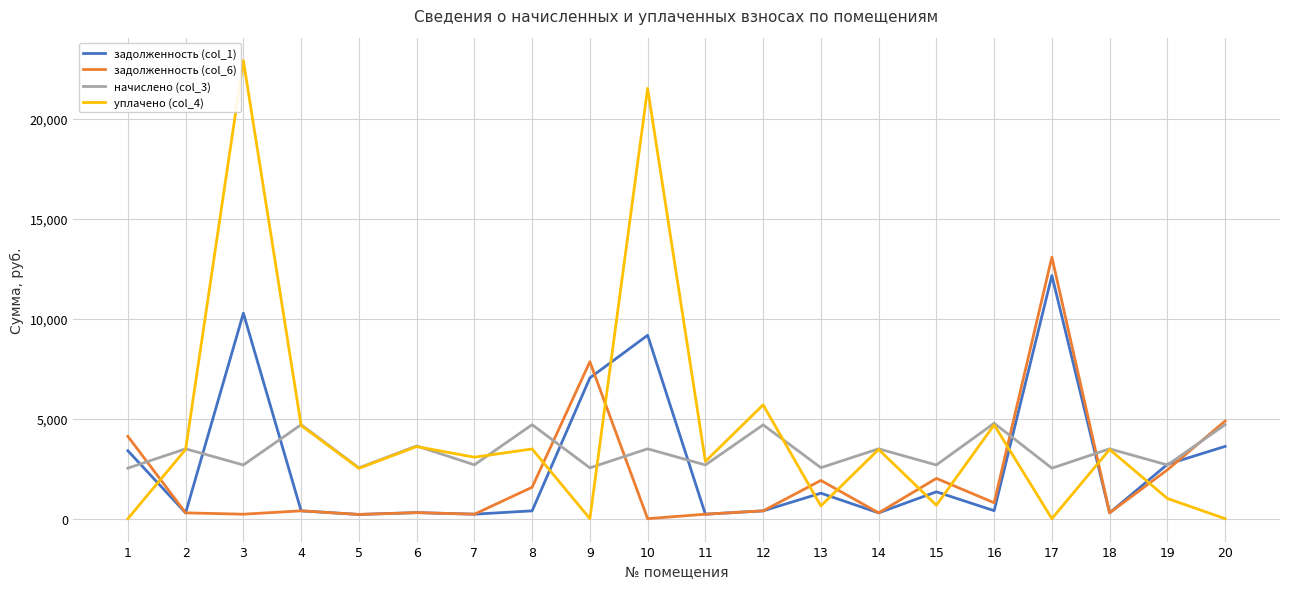

What is the spread (max minus min) of values at 8?

4307.7